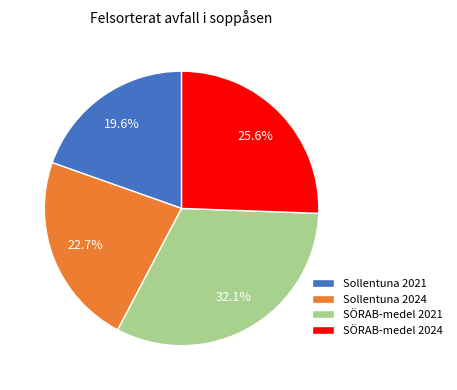

To the nearest percent, what is the combined percentage of Sollentuna 2024 and SÖRAB-medel 2024?

48%